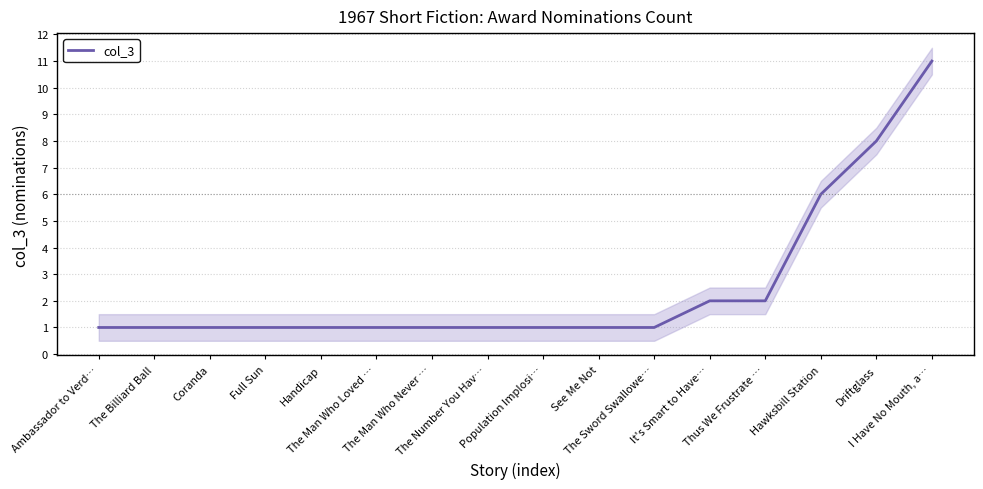

Reading left to right, list all the values displayed in this chart.

Ambassador to Verd…=1	The Billiard Ball=1	Coranda=1	Full Sun=1	Handicap=1	The Man Who Loved …=1	The Man Who Never …=1	The Number You Hav…=1	Population Implosi…=1	See Me Not=1	The Sword Swallowe…=1	It's Smart to Have…=2	Thus We Frustrate …=2	Hawksbill Station=6	Driftglass=8	I Have No Mouth, a…=11